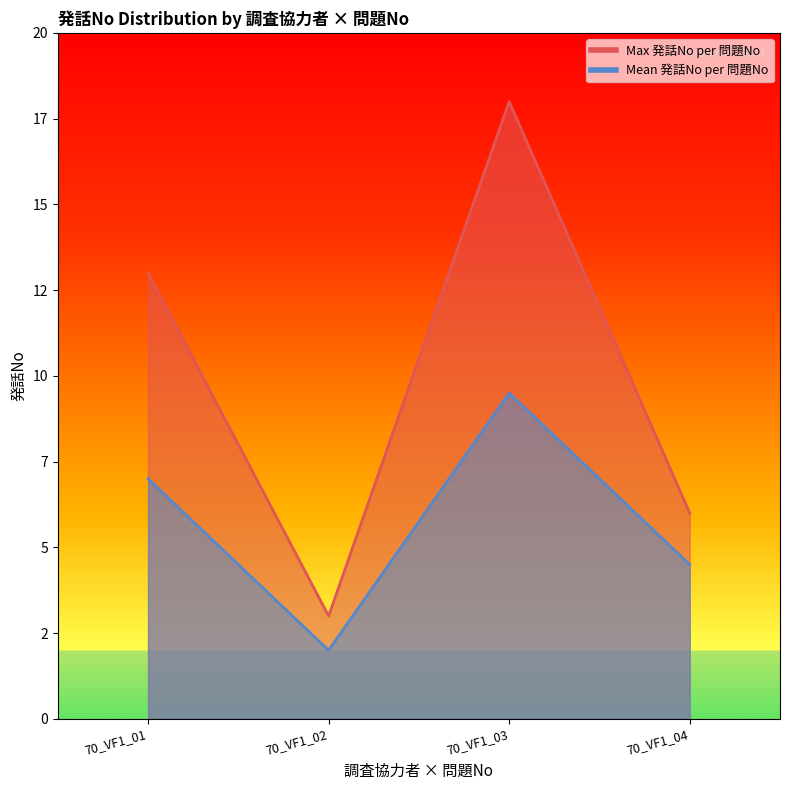

Reading right to left, list all the values displayed in this chart.

Max 発話No per 問題No: 6.0	18.0	3.0	13.0
Mean 発話No per 問題No: 4.5	9.5	2.0	7.0